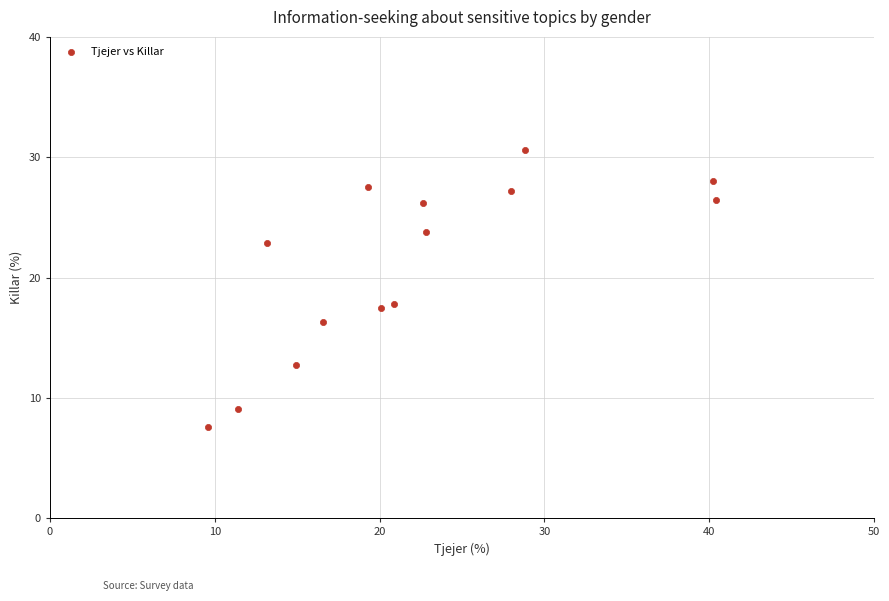

What is the range of Y values (max minus min)?

23.0